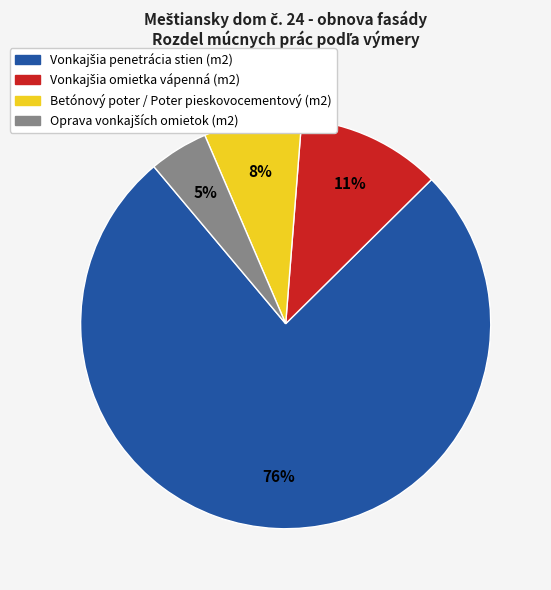

To the nearest percent, what is the average slice percentage?

25%